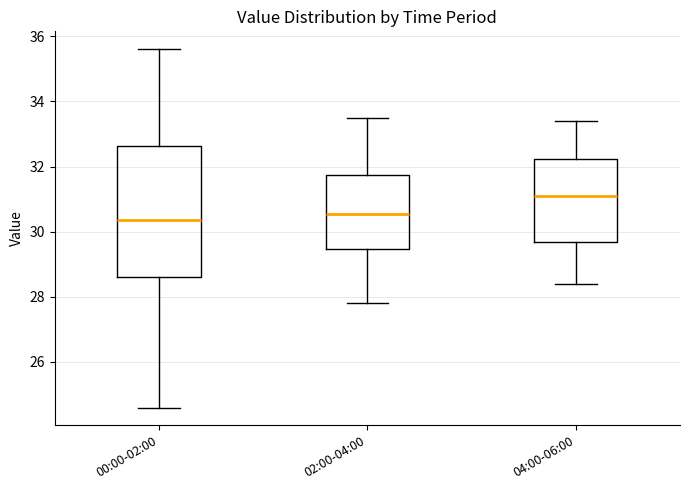

Which box has the highest median line?

04:00-06:00